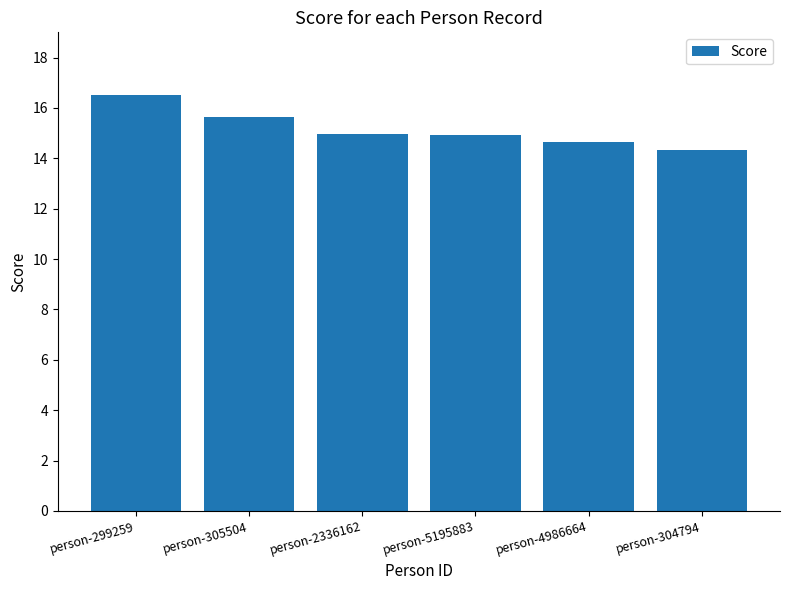

What is the ratio of the value at person-299259 to the value at person-4986664?

1.1